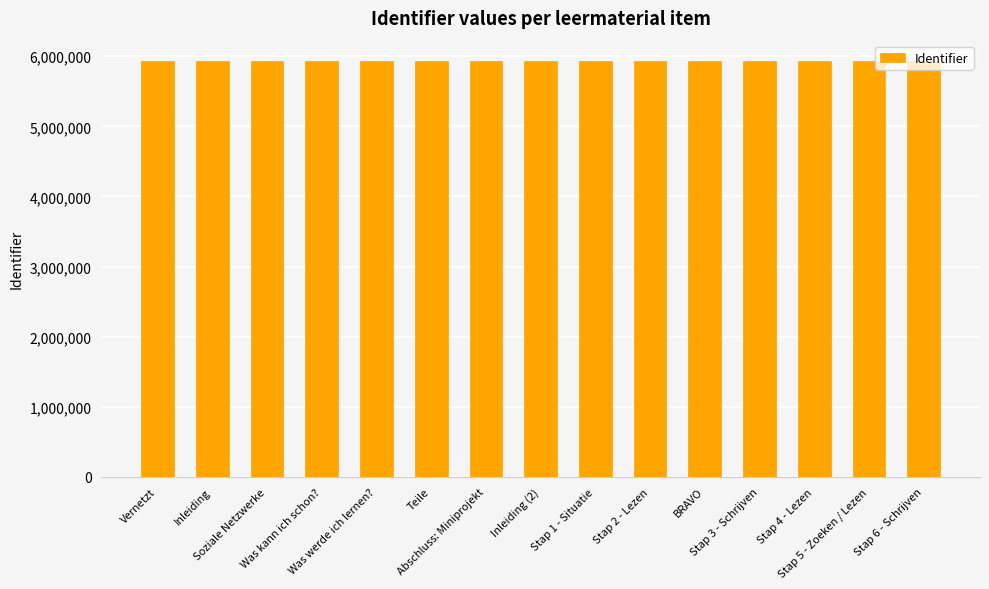

True or false: the data shows 3056978 at Soziale Netzwerke.

False